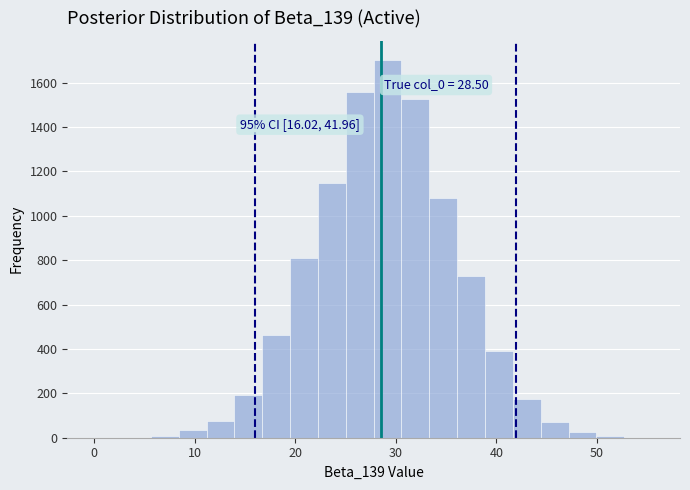

Around what value on the x-axis is the tallest bar? Give the approximate position of its centre, as read against the axis.

29